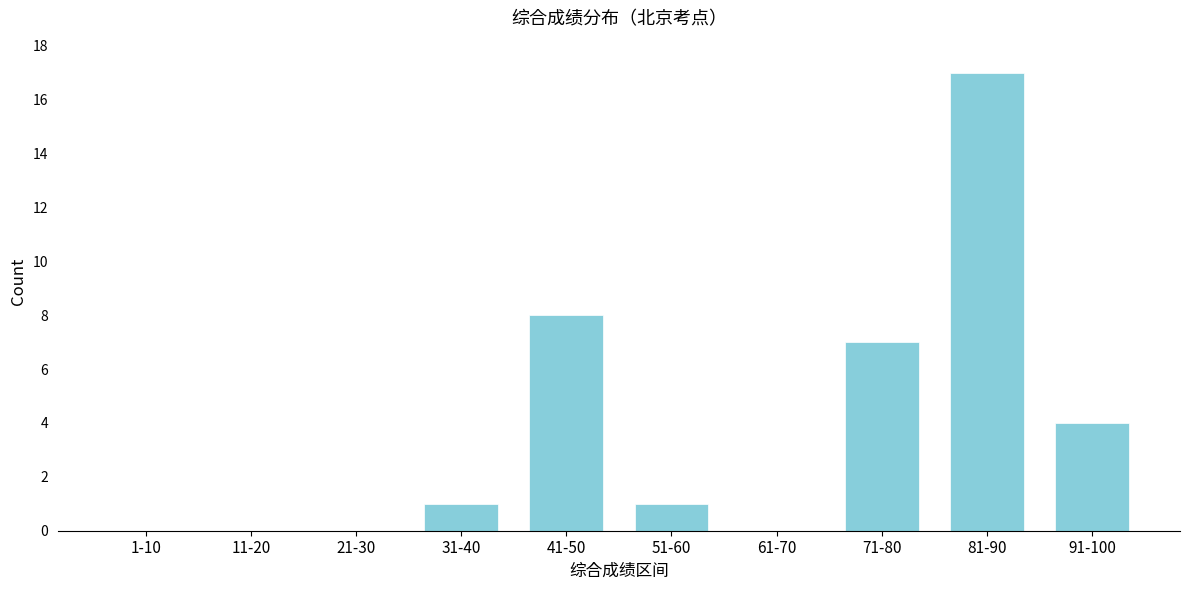

Reading left to right, list all the values displayed in this chart.

1-10=0	11-20=0	21-30=0	31-40=1	41-50=8	51-60=1	61-70=0	71-80=7	81-90=17	91-100=4